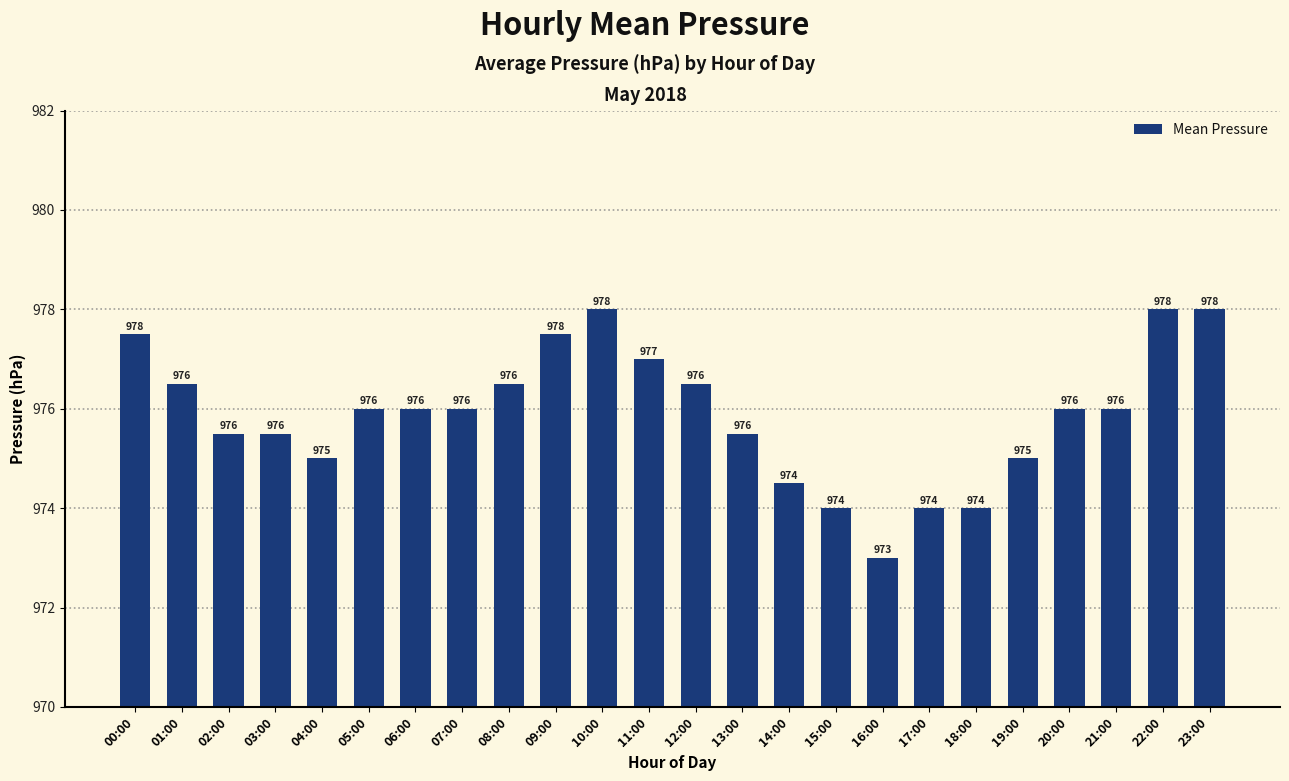

What is the difference between the values at 12:00 and 09:00?

1.0